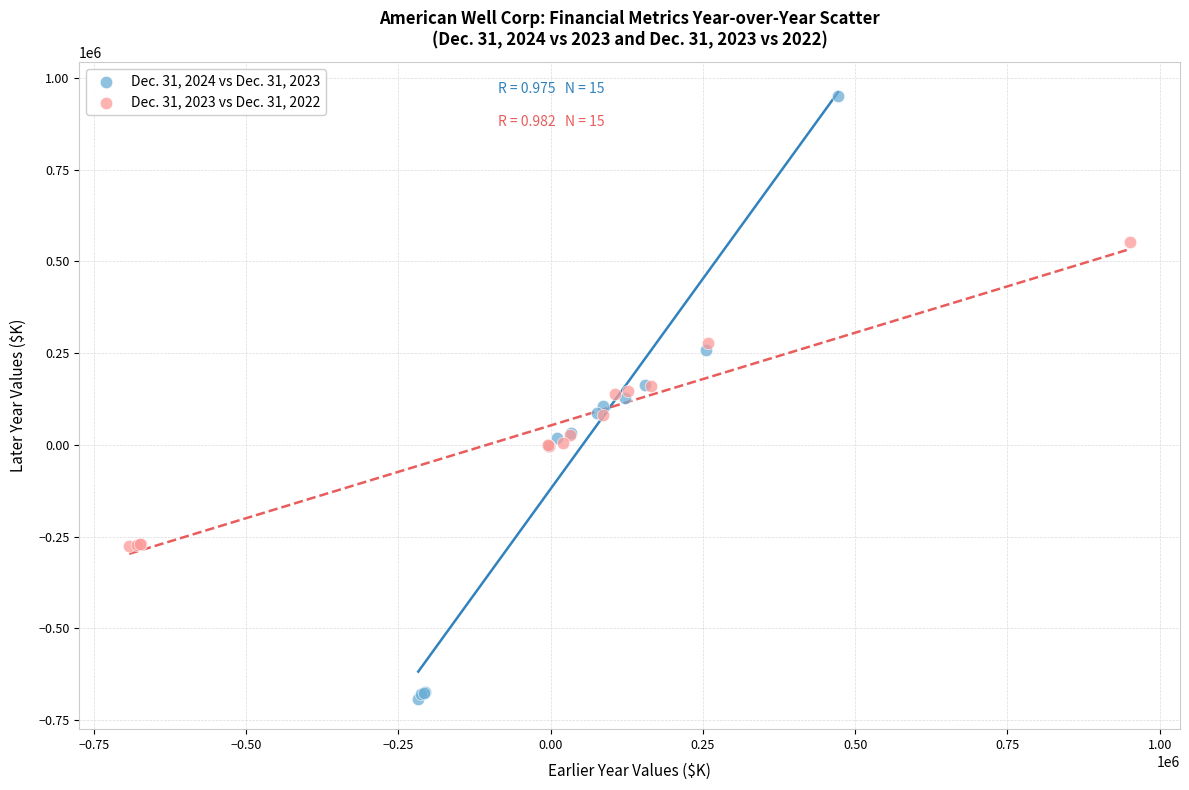

Which series has the widest spread of Y values?

Dec. 31, 2024 vs Dec. 31, 2023